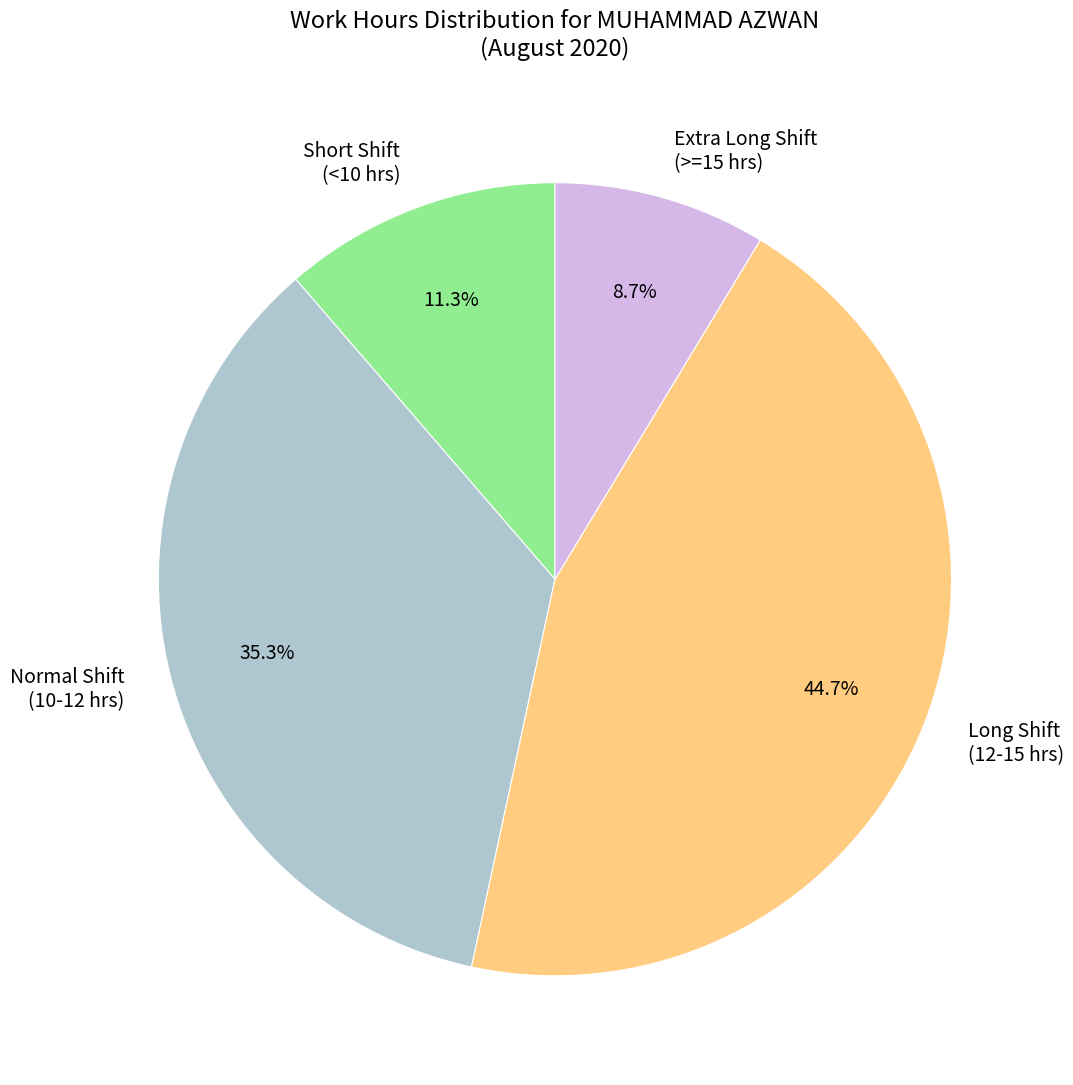

What is the ratio of the value at Normal Shift (10-12 hrs) to the value at Short Shift (<10 hrs)?

3.1